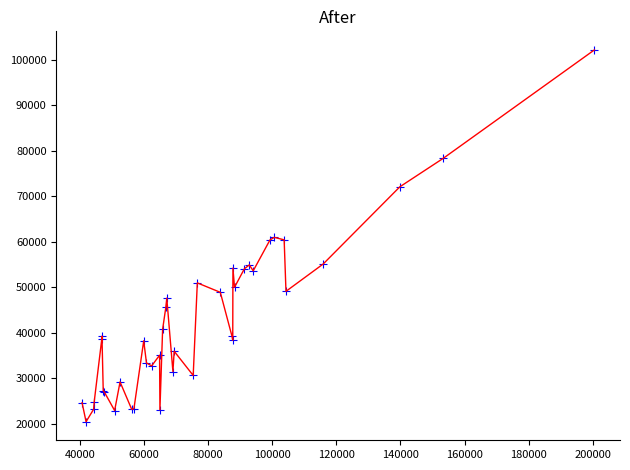

What is the greatest value displayed?

102163